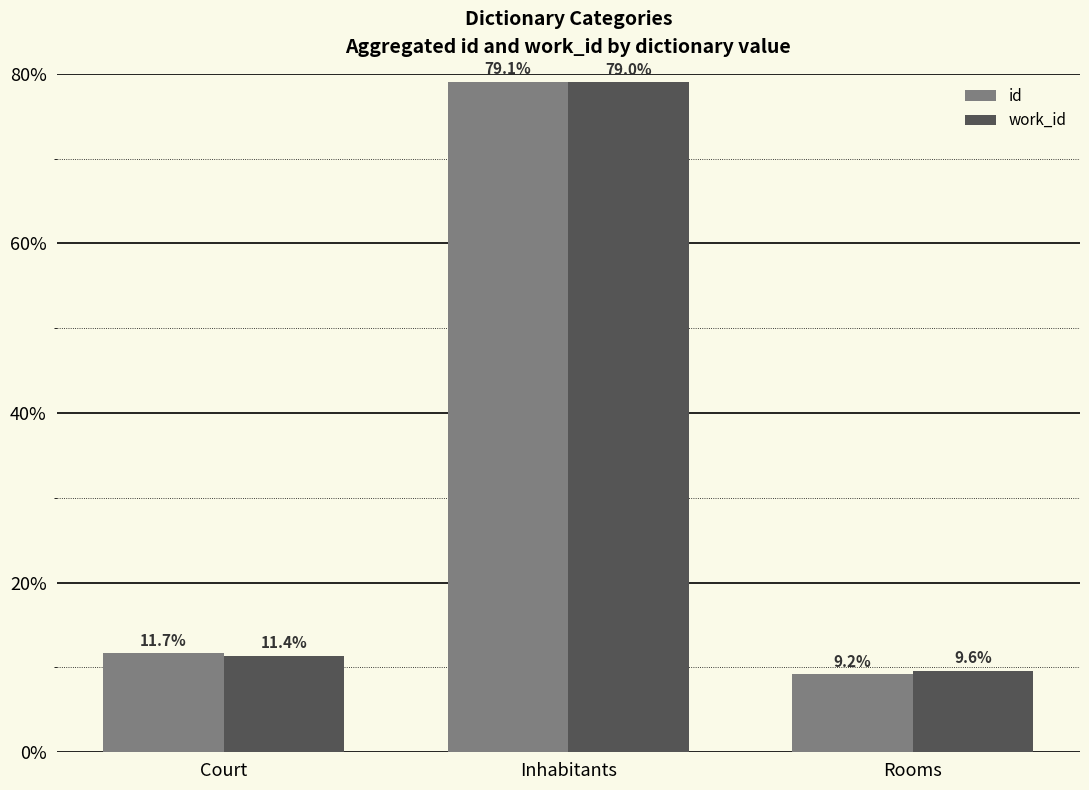

What is the value of the id bar at the 3rd from the left?

9.2